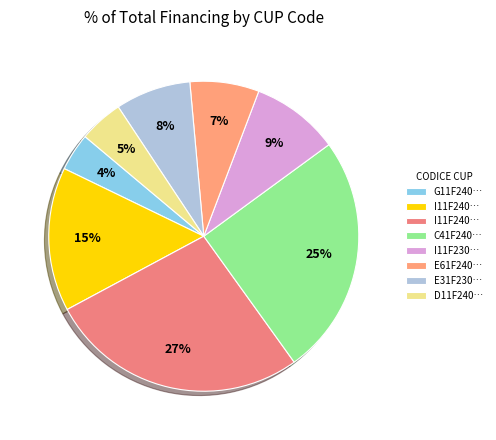

Rank the categories by value from lowest to highest.

G11F24000050006, D11F24000020006, E61F24000060006, E31F23001470006, I11F23001820006, I11F24000020006, C41F24000050006, I11F24000040006